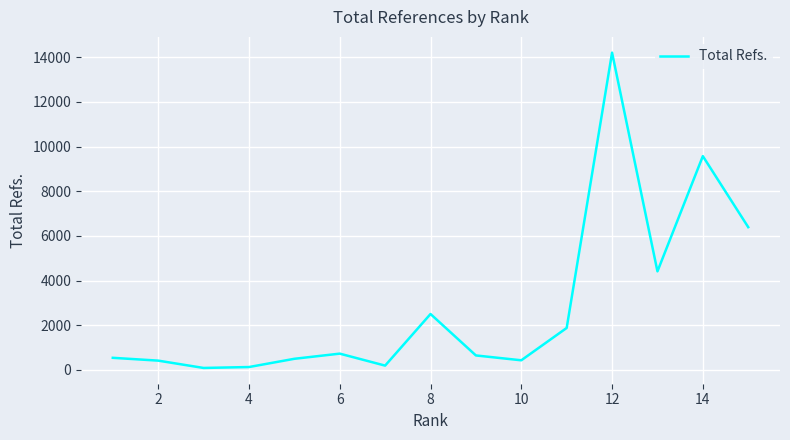

What is the difference between the maximum and minimum values?

14115